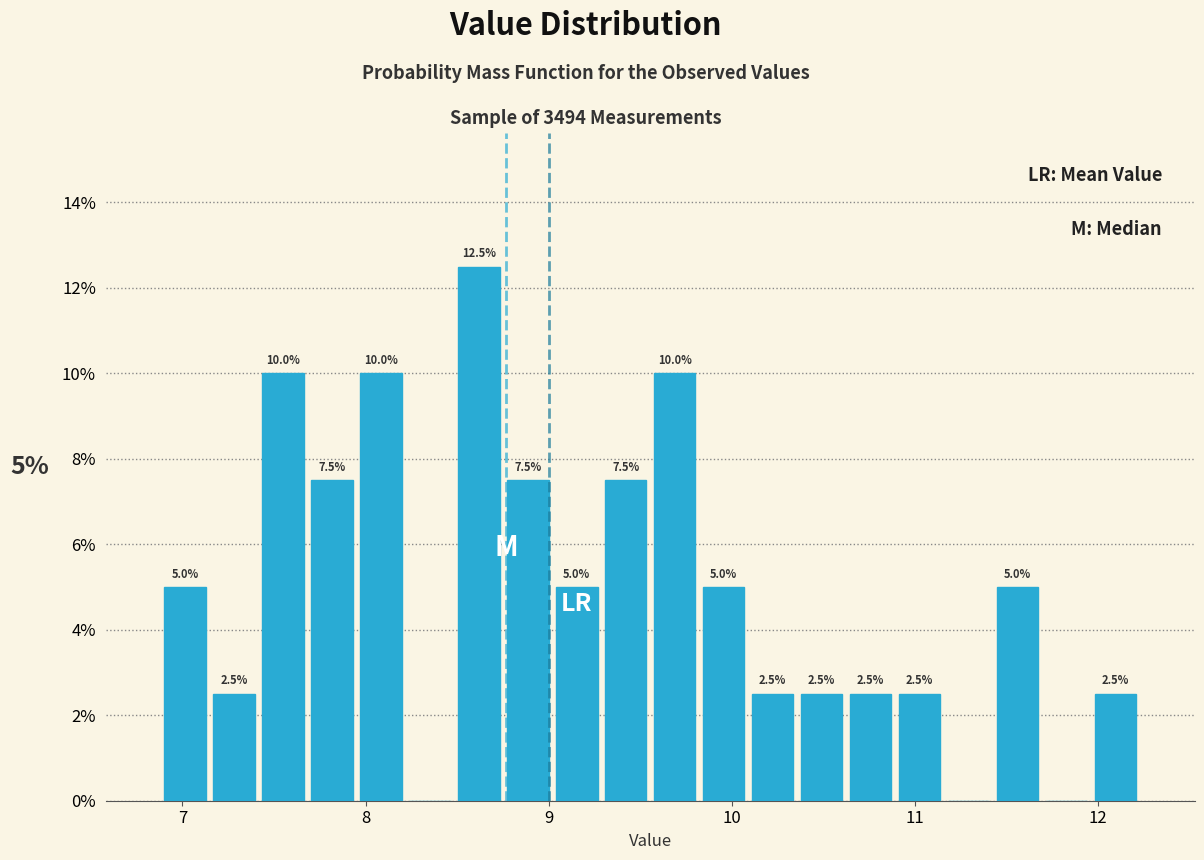

Around what value on the x-axis is the tallest bar? Give the approximate position of its centre, as read against the axis.

8.6